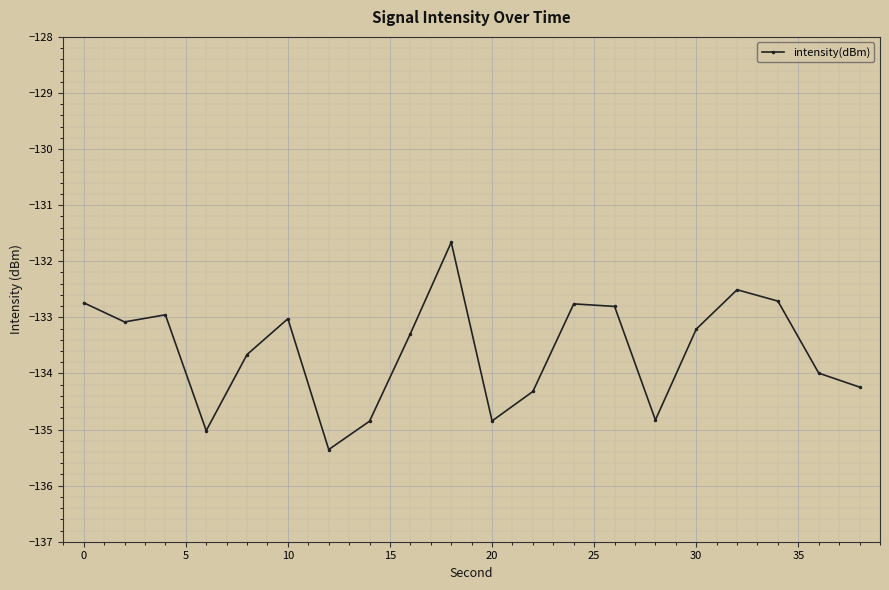

True or false: the data has more than 1 interior local peaks.

True